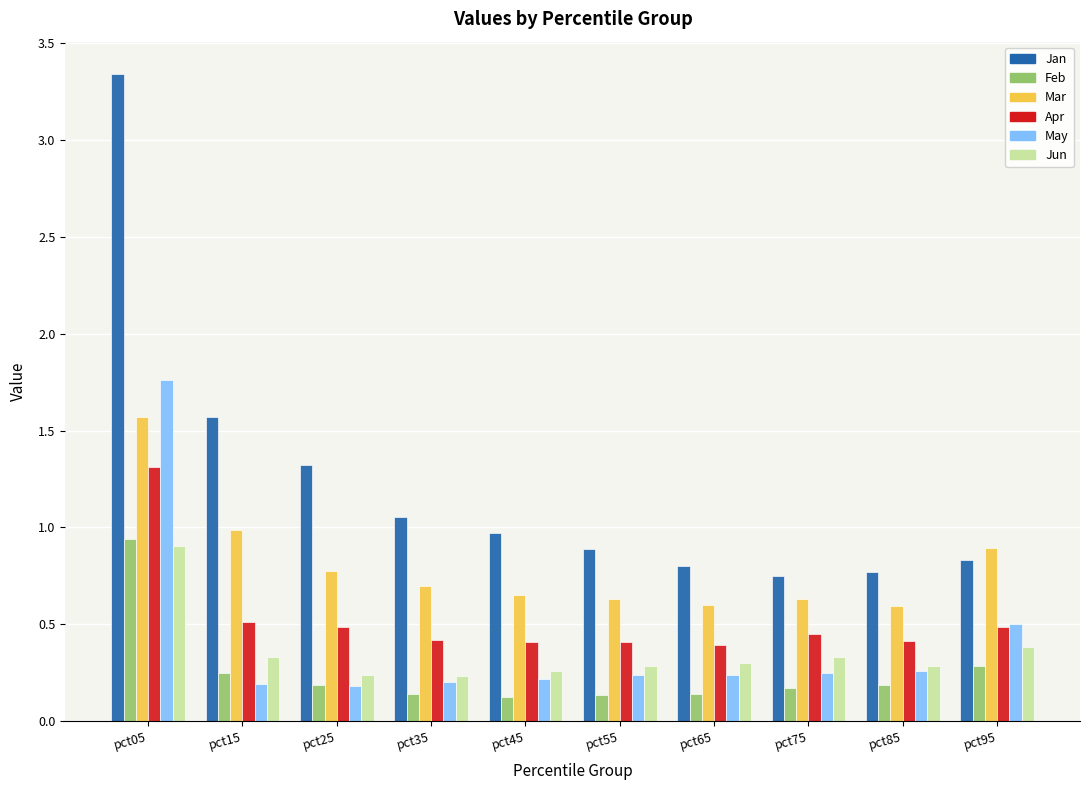

Is the value of Feb at pct95 greater than the value of May at pct05?

No